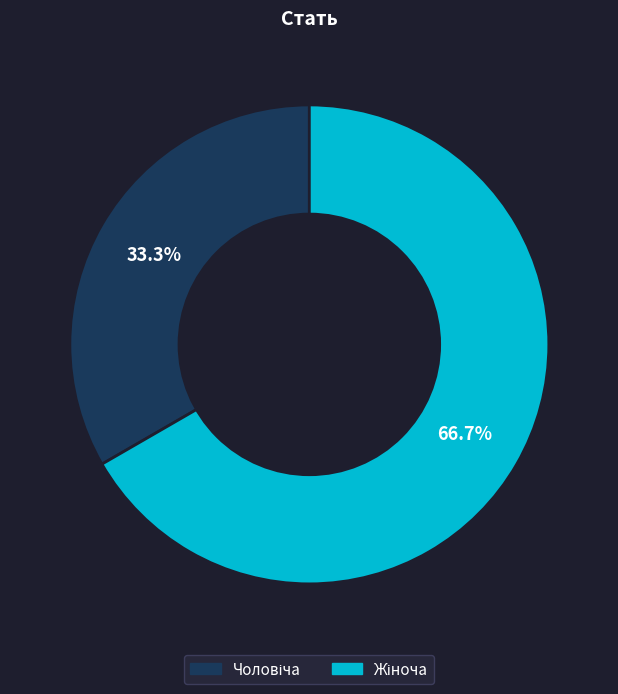

Does any single category account for the majority?

Yes